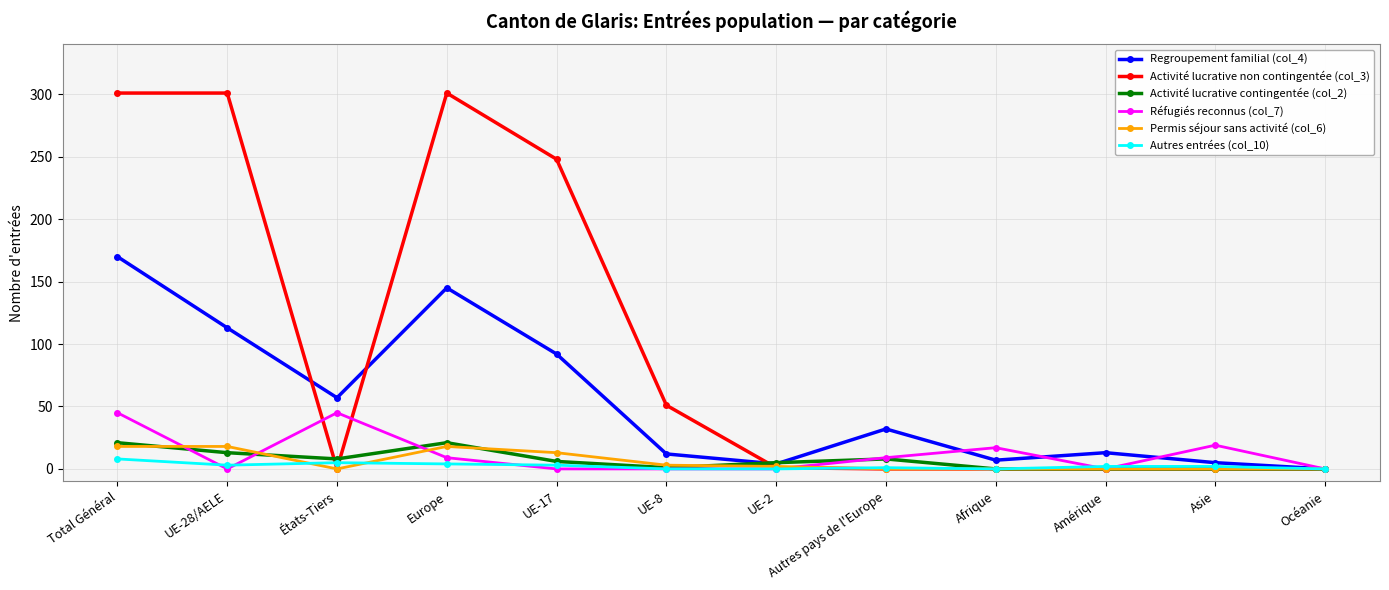

Is the value of Activité lucrative contingentée (col_2) at UE-17 greater than the value of Activité lucrative non contingentée (col_3) at États-Tiers?

Yes